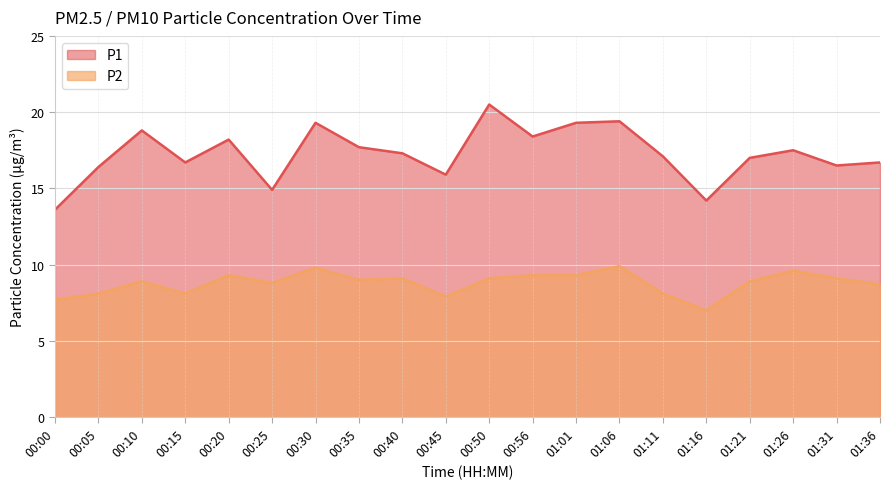

How many series are shown in this chart?

2